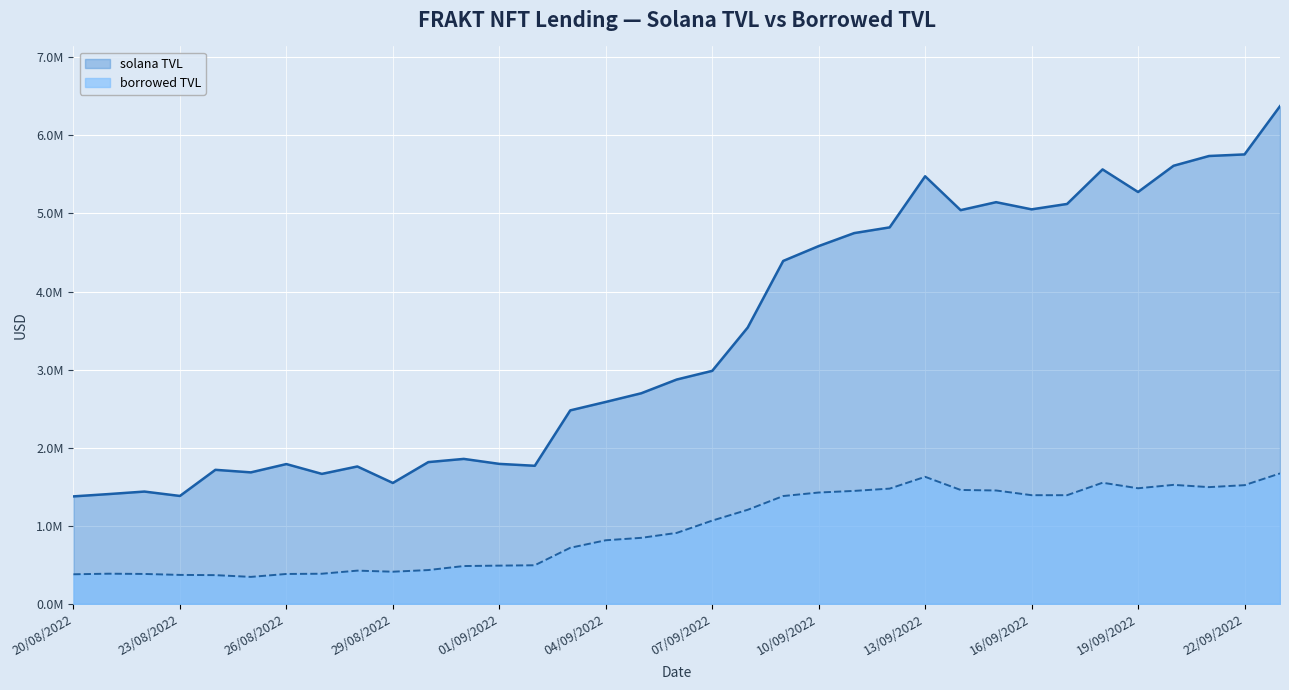

How many values in the borrowed TVL series exceed 908286?

18